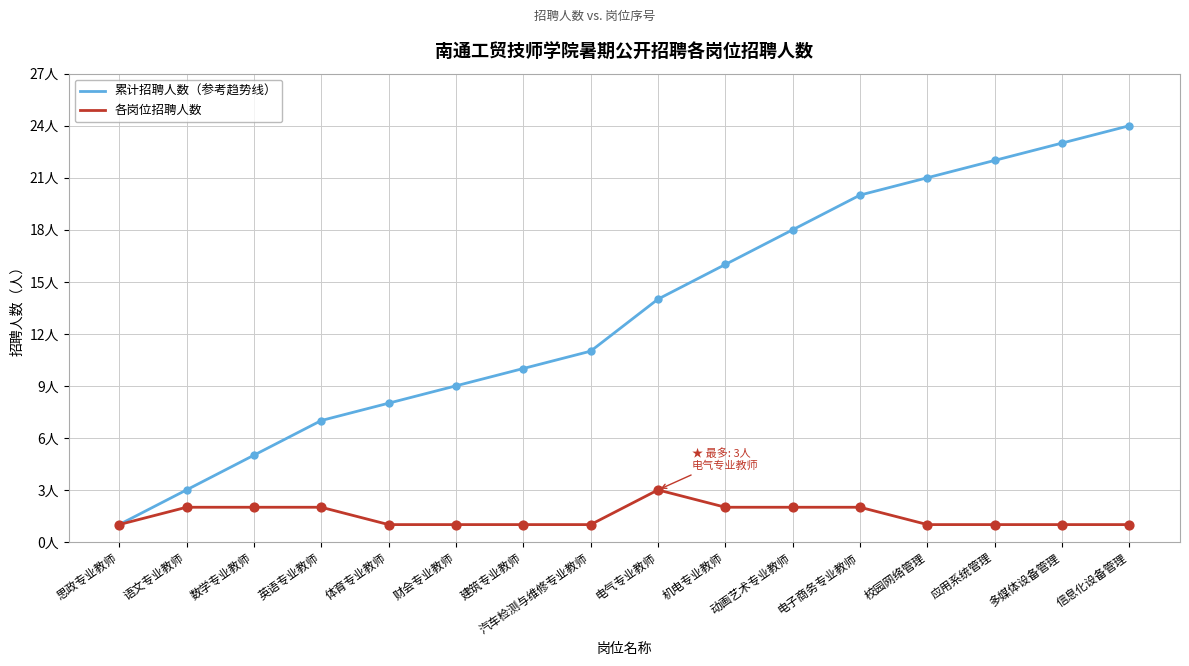

Is the value of 累计招聘人数（参考趋势线） at 电子商务专业教师 greater than the value of 各岗位招聘人数 at 校园网络管理?

Yes